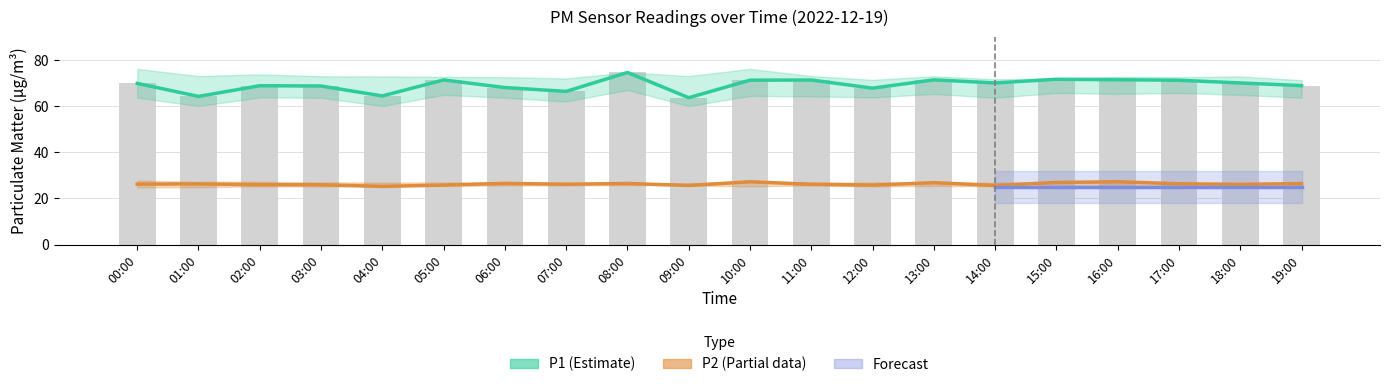

Reading left to right, list all the values displayed in this chart.

P1: 00:00=69.8	01:00=64.2	02:00=68.8	03:00=68.7	04:00=64.4	05:00=71.3	06:00=68.0	07:00=66.4	08:00=74.6	09:00=63.6	10:00=71.2	11:00=71.3	12:00=67.8	13:00=71.4	14:00=70.0	15:00=71.6	16:00=71.4	17:00=71.2	18:00=70.0	19:00=68.9
P2: 00:00=26.2	01:00=26.3	02:00=25.9	03:00=25.9	04:00=25.2	05:00=25.8	06:00=26.5	07:00=26.1	08:00=26.5	09:00=25.6	10:00=27.2	11:00=26.1	12:00=25.8	13:00=26.8	14:00=25.6	15:00=26.9	16:00=27.2	17:00=26.3	18:00=26.1	19:00=26.4
P1_upper: 00:00=76.1	01:00=73.0	02:00=73.8	03:00=72.9	04:00=72.9	05:00=72.7	06:00=72.5	07:00=72.0	08:00=74.6	09:00=73.0	10:00=76.1	11:00=73.0	12:00=71.4	13:00=72.9	14:00=71.6	15:00=72.0	16:00=72.7	17:00=72.5	18:00=72.9	19:00=71.2
P1_lower: 00:00=63.6	01:00=60.0	02:00=63.8	03:00=63.6	04:00=60.0	05:00=64.9	06:00=63.6	07:00=62.0	08:00=67.0	09:00=60.0	10:00=64.4	11:00=64.2	12:00=63.8	13:00=65.3	14:00=63.6	15:00=65.7	16:00=65.3	17:00=65.7	18:00=64.9	19:00=63.6
P2_upper: 00:00=27.7	01:00=27.2	02:00=27.2	03:00=26.9	04:00=26.9	05:00=26.9	06:00=26.8	07:00=26.7	08:00=26.6	09:00=26.5	10:00=27.2	11:00=26.9	12:00=26.9	13:00=26.9	14:00=26.8	15:00=26.9	16:00=27.2	17:00=26.5	18:00=26.4	19:00=26.8
P2_lower: 00:00=24.7	01:00=24.8	02:00=25.2	03:00=25.2	04:00=25.2	05:00=25.4	06:00=25.6	07:00=25.6	08:00=25.8	09:00=25.6	10:00=25.2	11:00=25.6	12:00=25.2	13:00=25.4	14:00=25.2	15:00=25.2	16:00=25.8	17:00=25.4	18:00=25.2	19:00=25.2